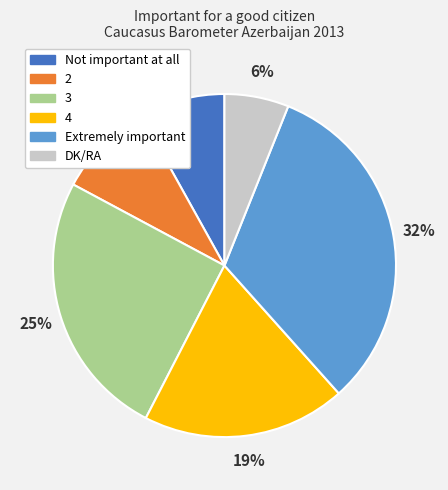

Is the sum of DK/RA and Not important at all greater than half?

No